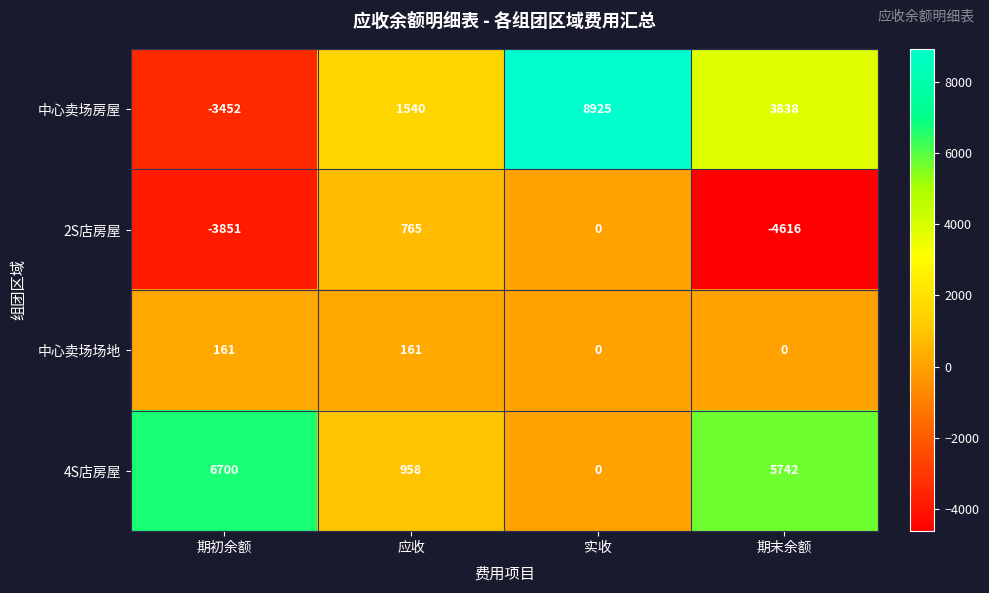

Rank the series at 应收 from lowest to highest value.

中心卖场场地, 2S店房屋, 4S店房屋, 中心卖场房屋